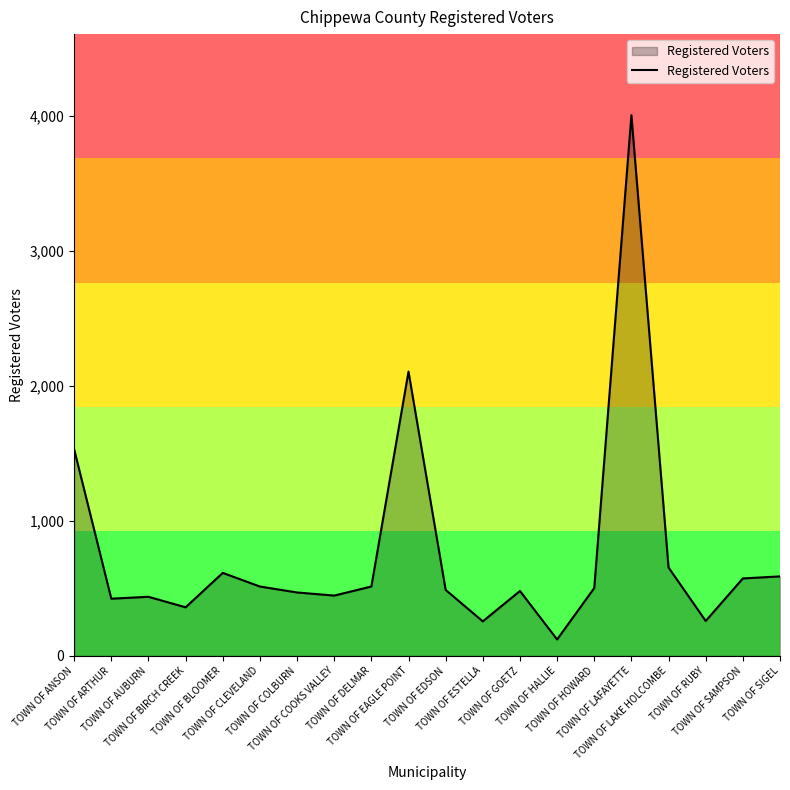

How many lines are shown in the chart?

1